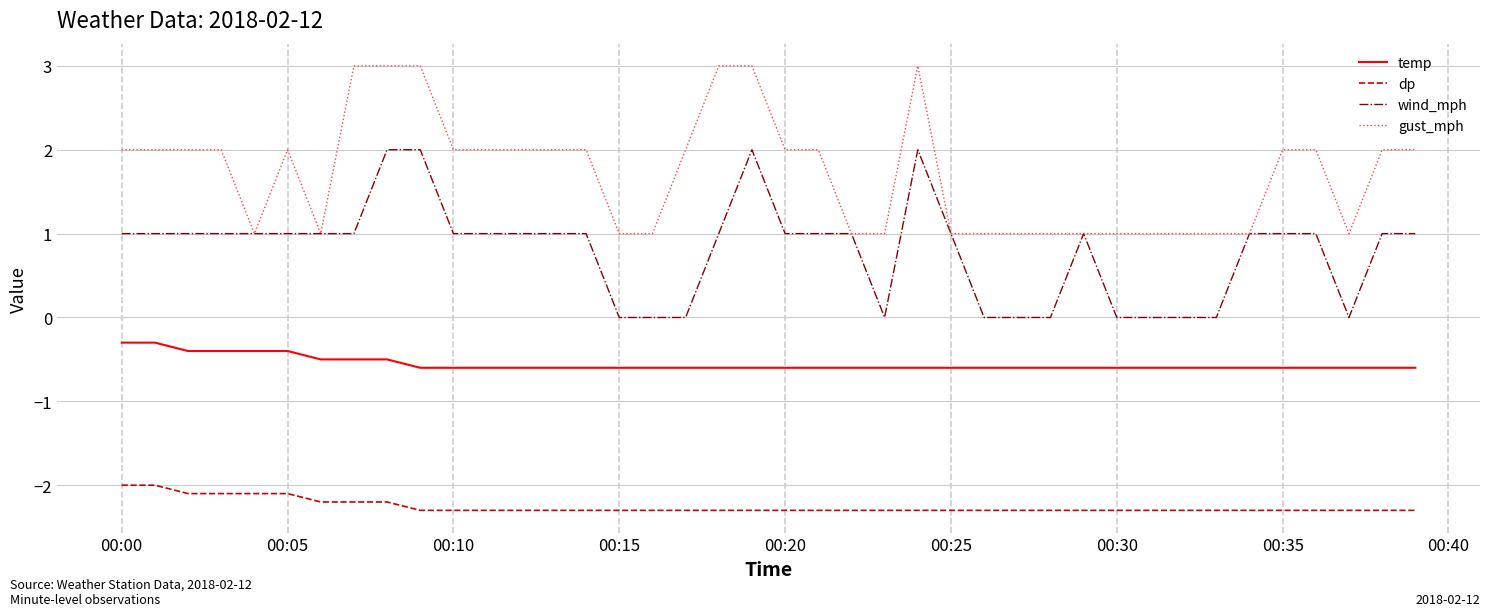

What is the smallest value displayed?

-2.3